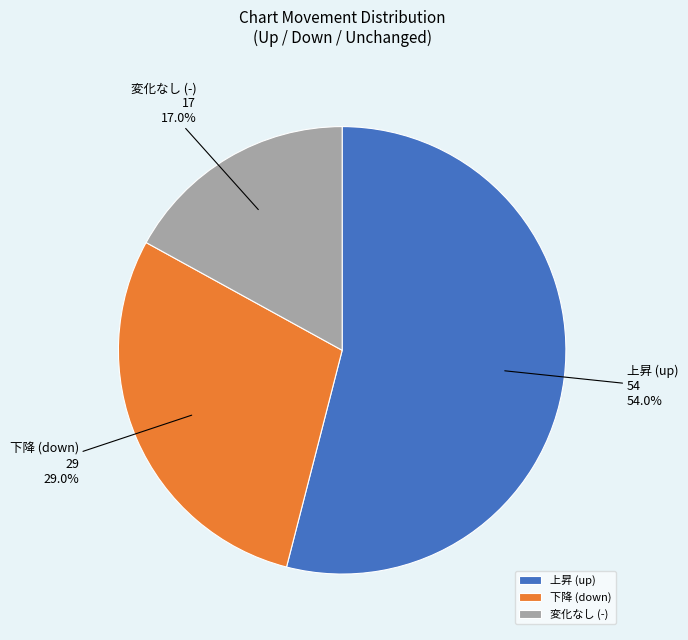

Rank the categories by value from highest to lowest.

上昇 (up), 下降 (down), 変化なし (-)